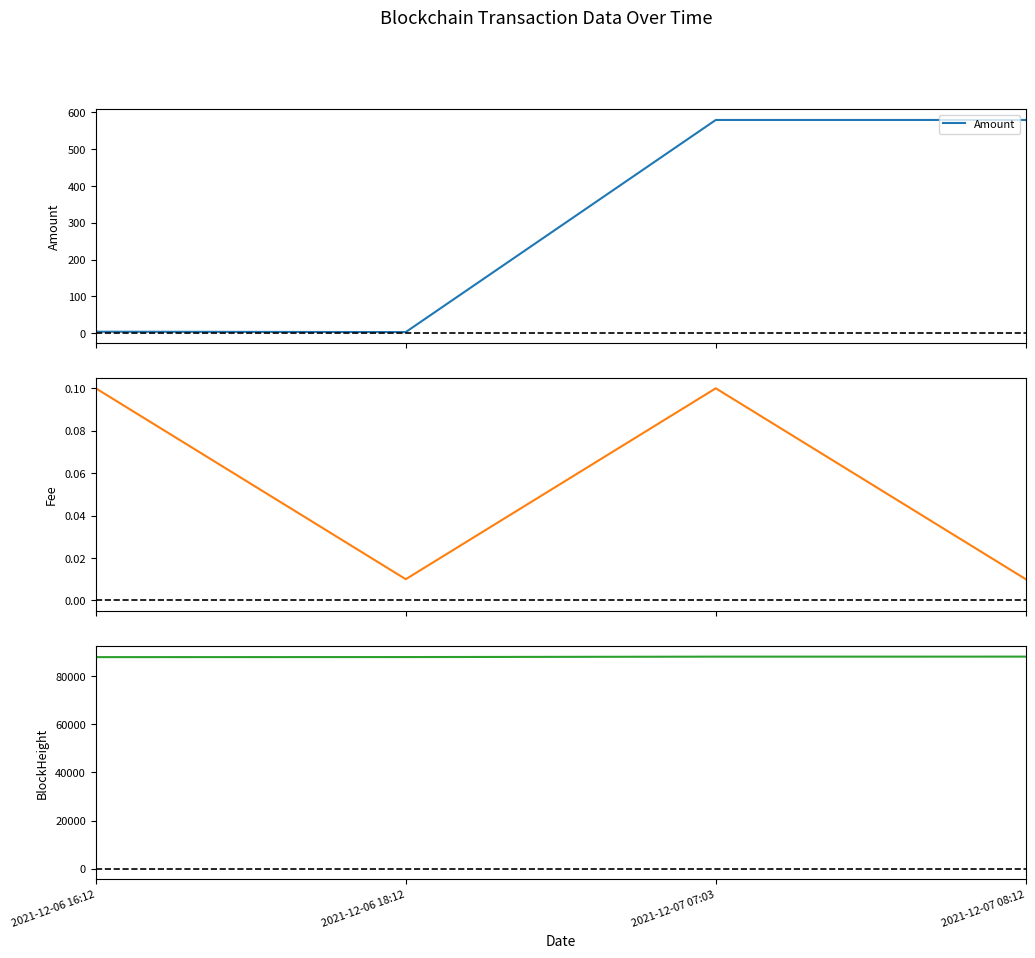

True or false: Amount and Fee intersect in this chart.

False